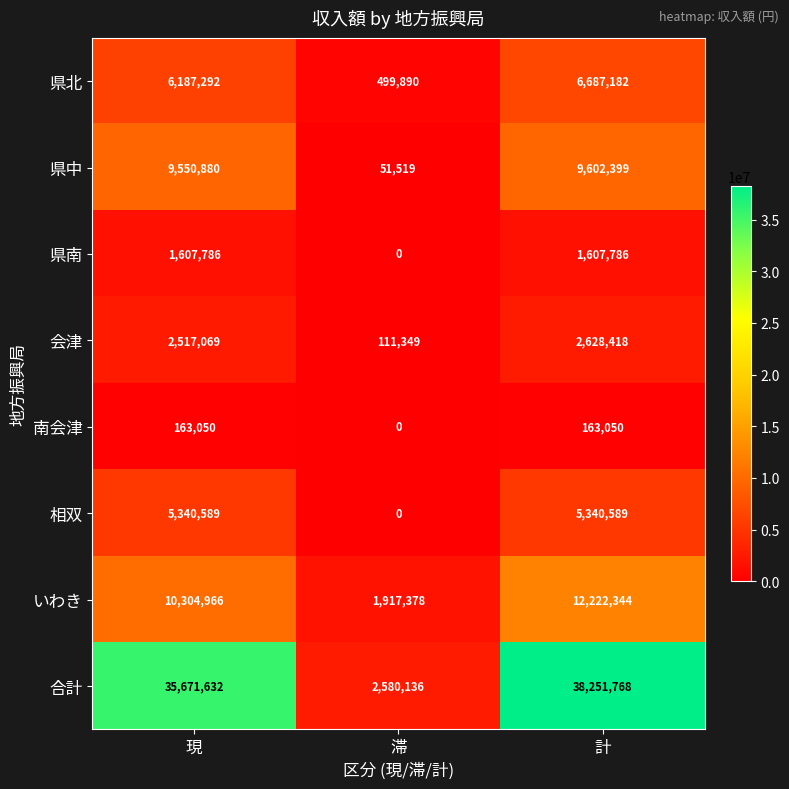

How many 南会津 values are between 0 and 163050?

3